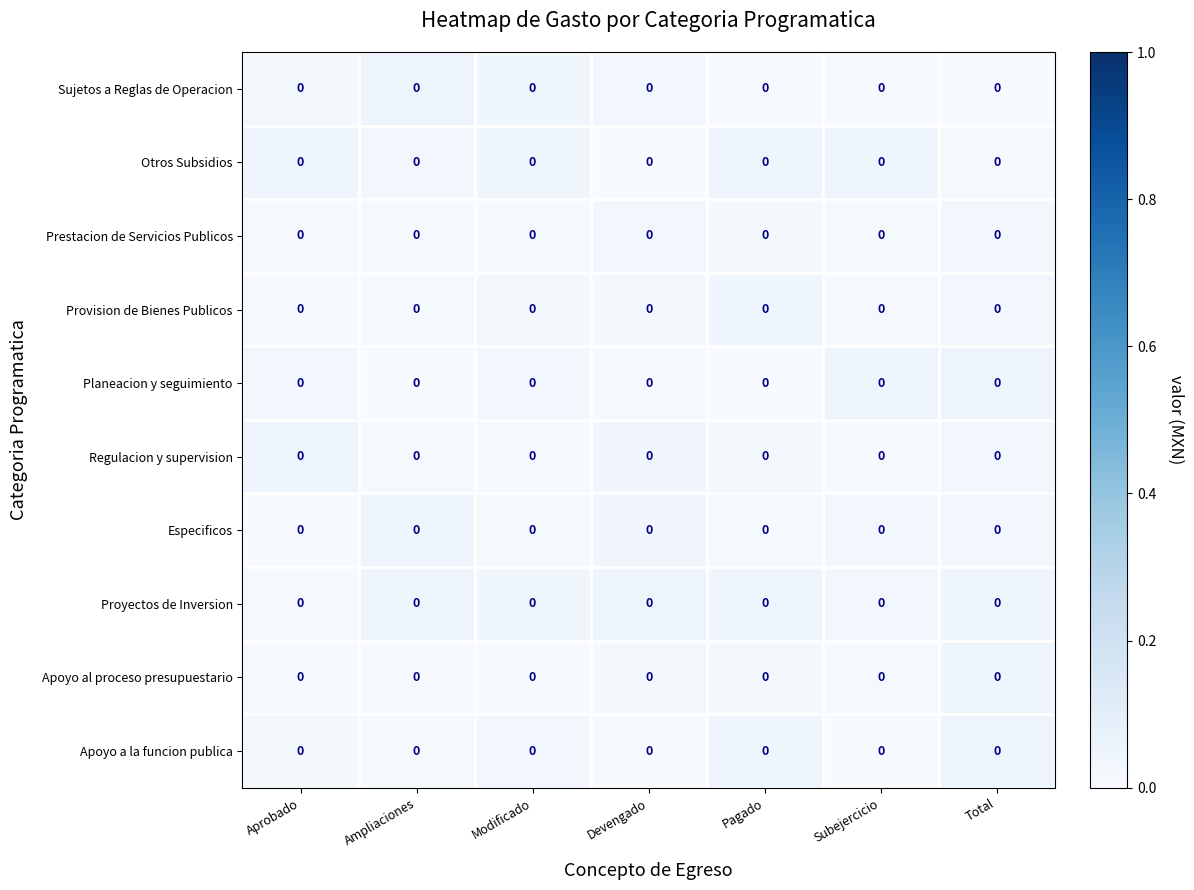

Which has a higher value, Subejercicio or Modificado?

Modificado